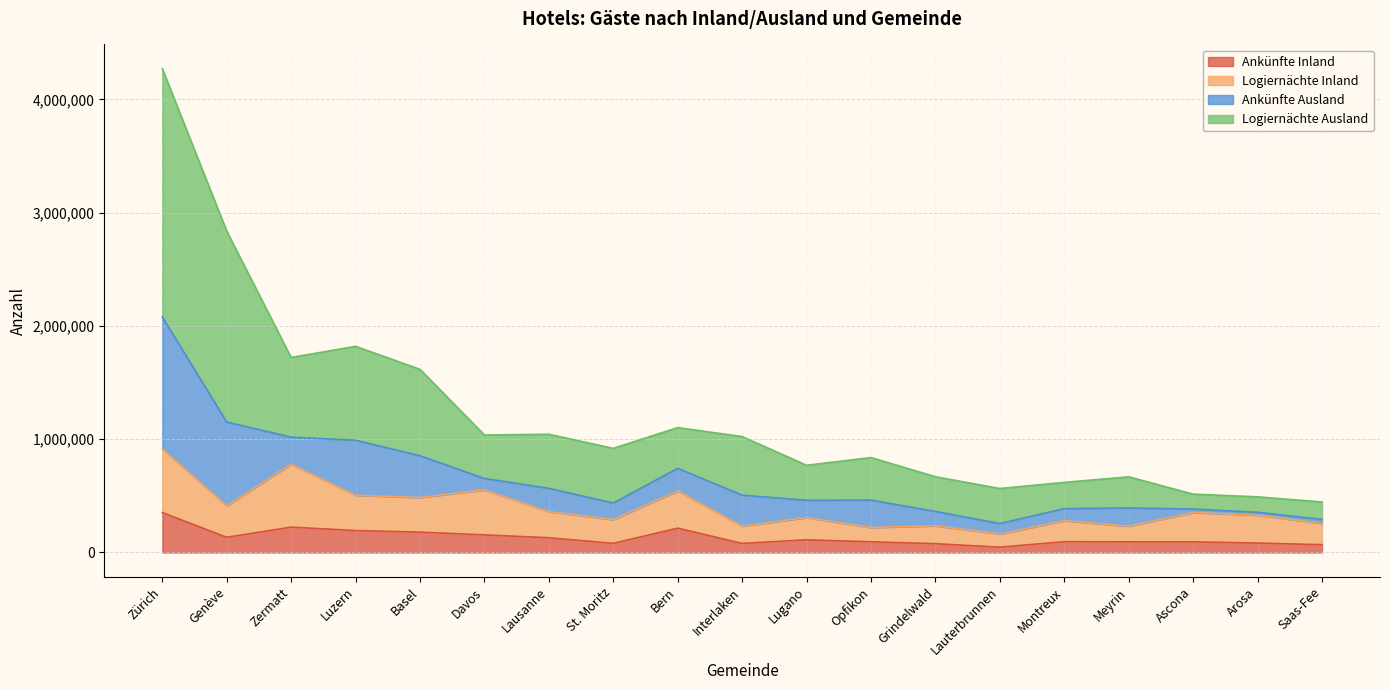

Is the value of Ankünfte Inland at Luzern greater than the value of Logiernächte Ausland at Interlaken?

No